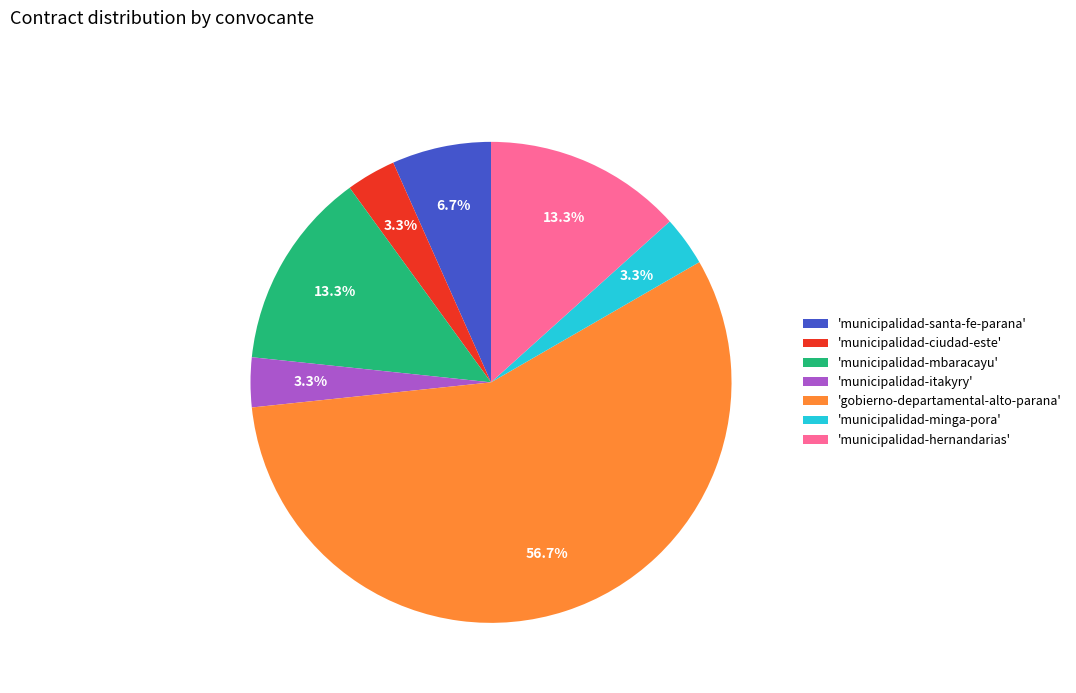

Is the sum of 'municipalidad-mbaracayu' and 'municipalidad-santa-fe-parana' greater than half?

No